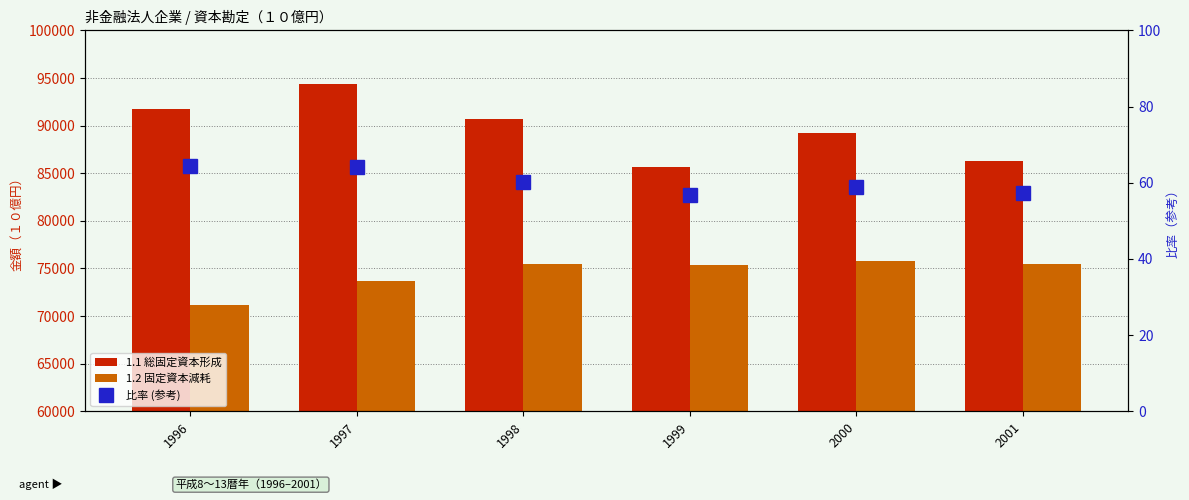

What is the sum of the 1.2 固定資本減耗 values at 1996 and 1997?

144796.3